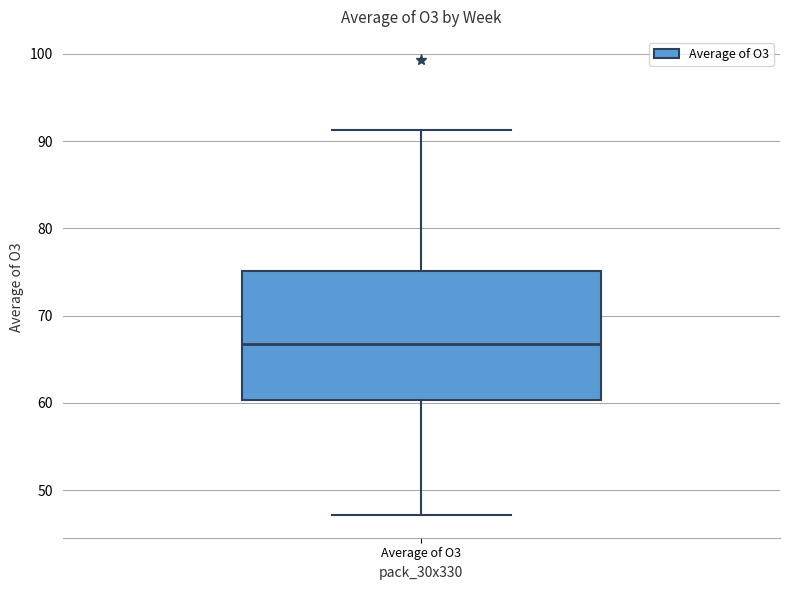

Where does the lower whisker of the box for Average of O3 end on the y-axis? The values are not printed on the chart, so give them approximately, as read against the axis.

47